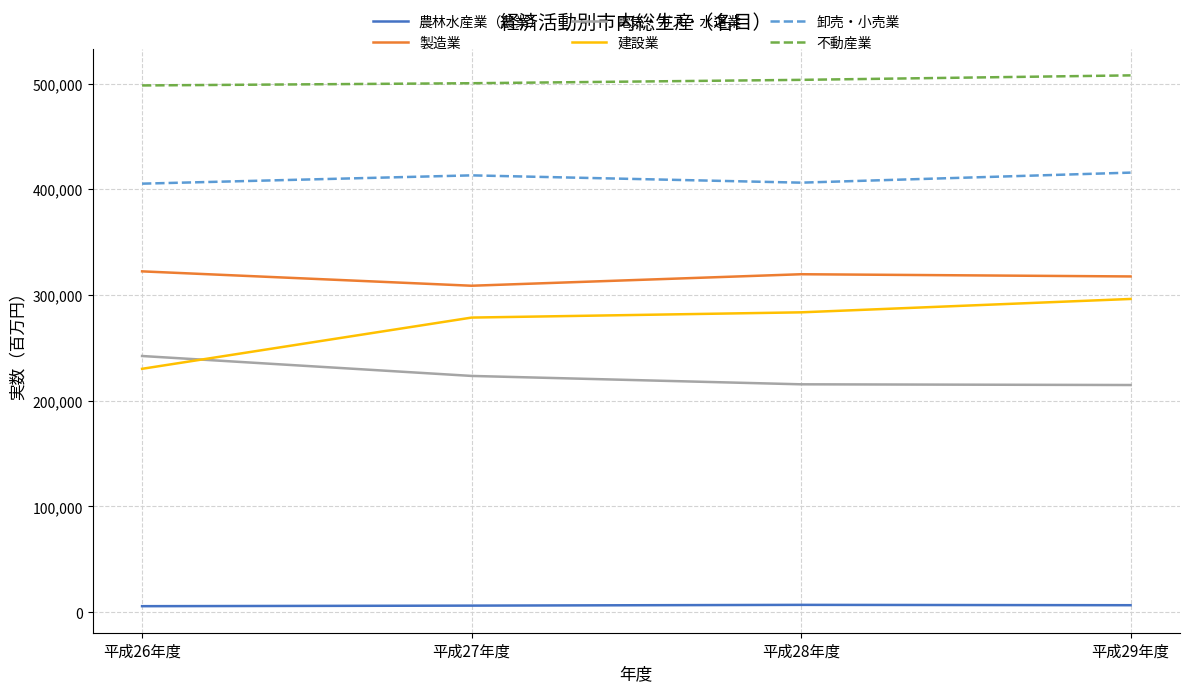

What is the minimum value for 電気・ガス・水道業?

214868.6